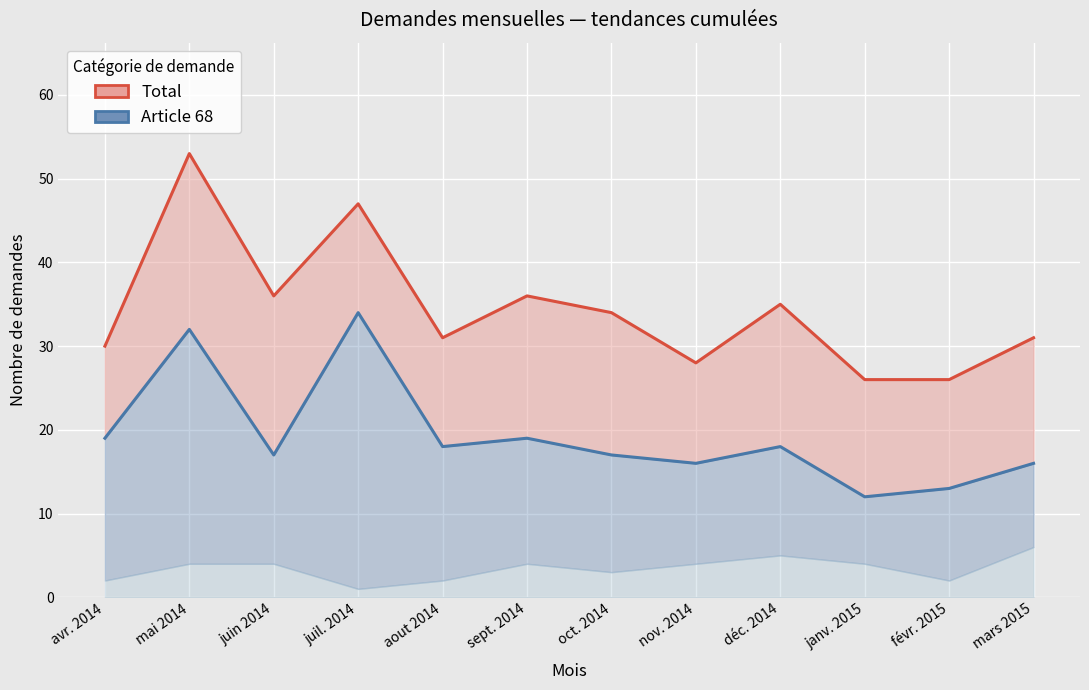

At which category does Total (ligne) reach its first local peak?

mai 2014